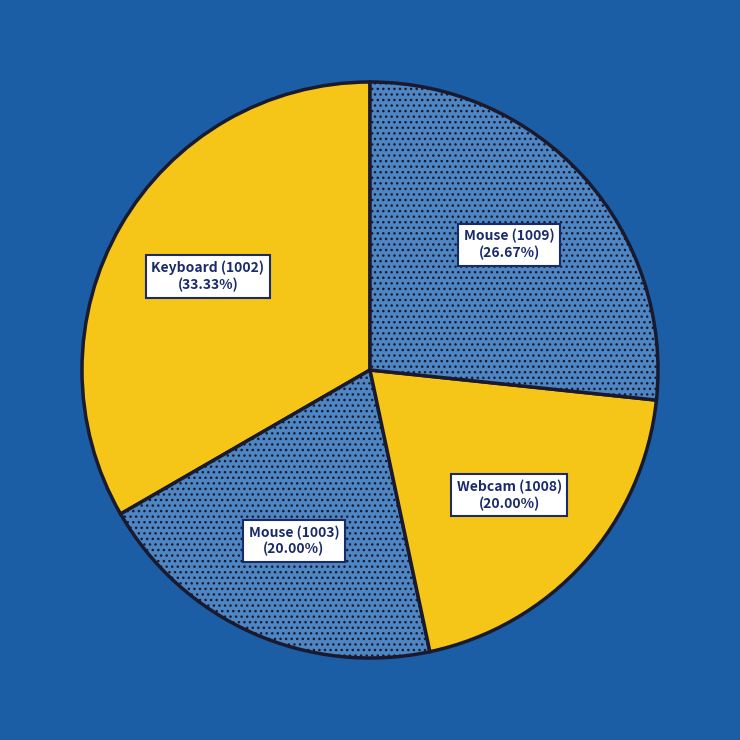

Is the sum of Webcam (1008) and Mouse (1003) greater than half?

No